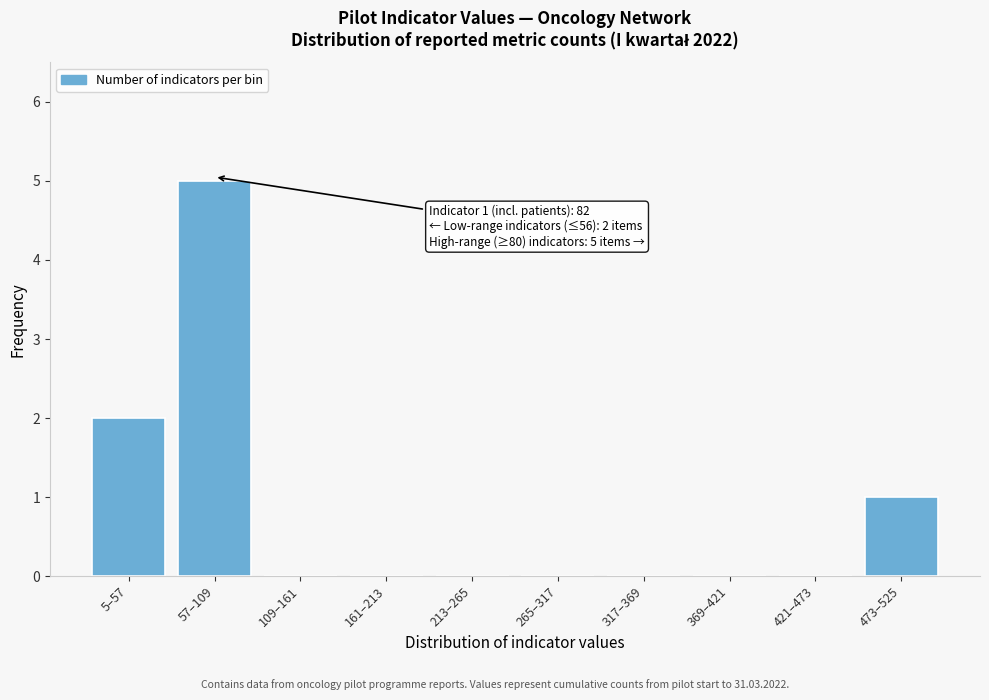

Reading left to right, list all the values displayed in this chart.

5–57=2	57–109=5	109–161=0	161–213=0	213–265=0	265–317=0	317–369=0	369–421=0	421–473=0	473–525=1